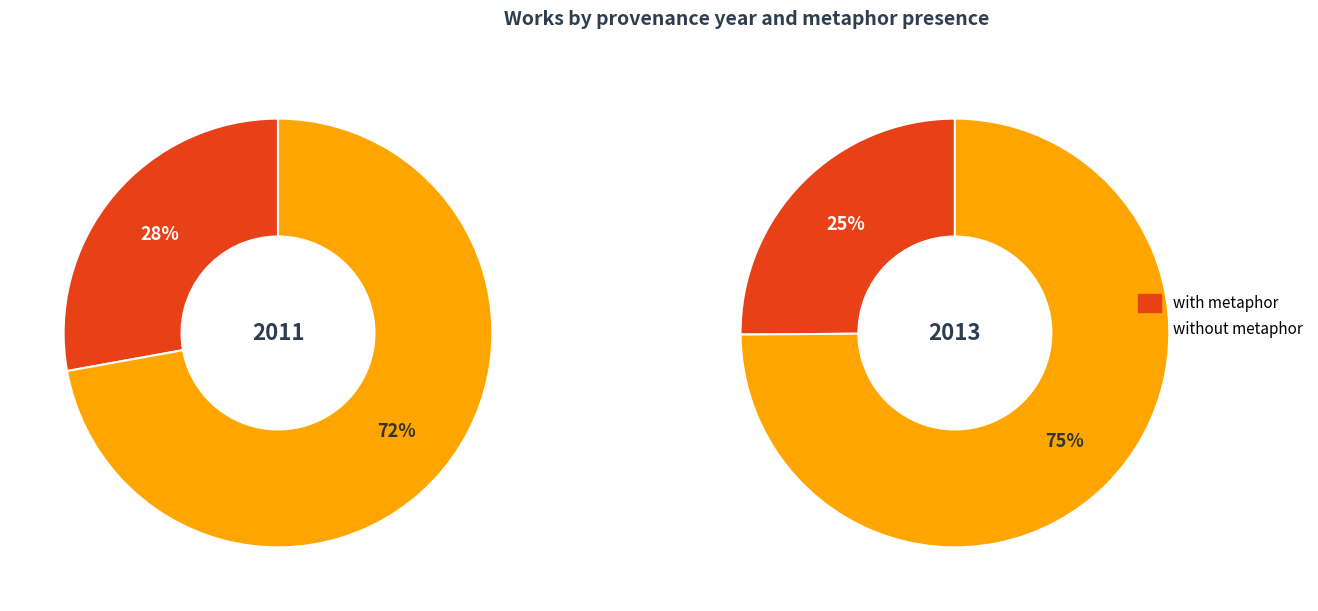

True or false: 2011 accounts for 46% of the total.

False